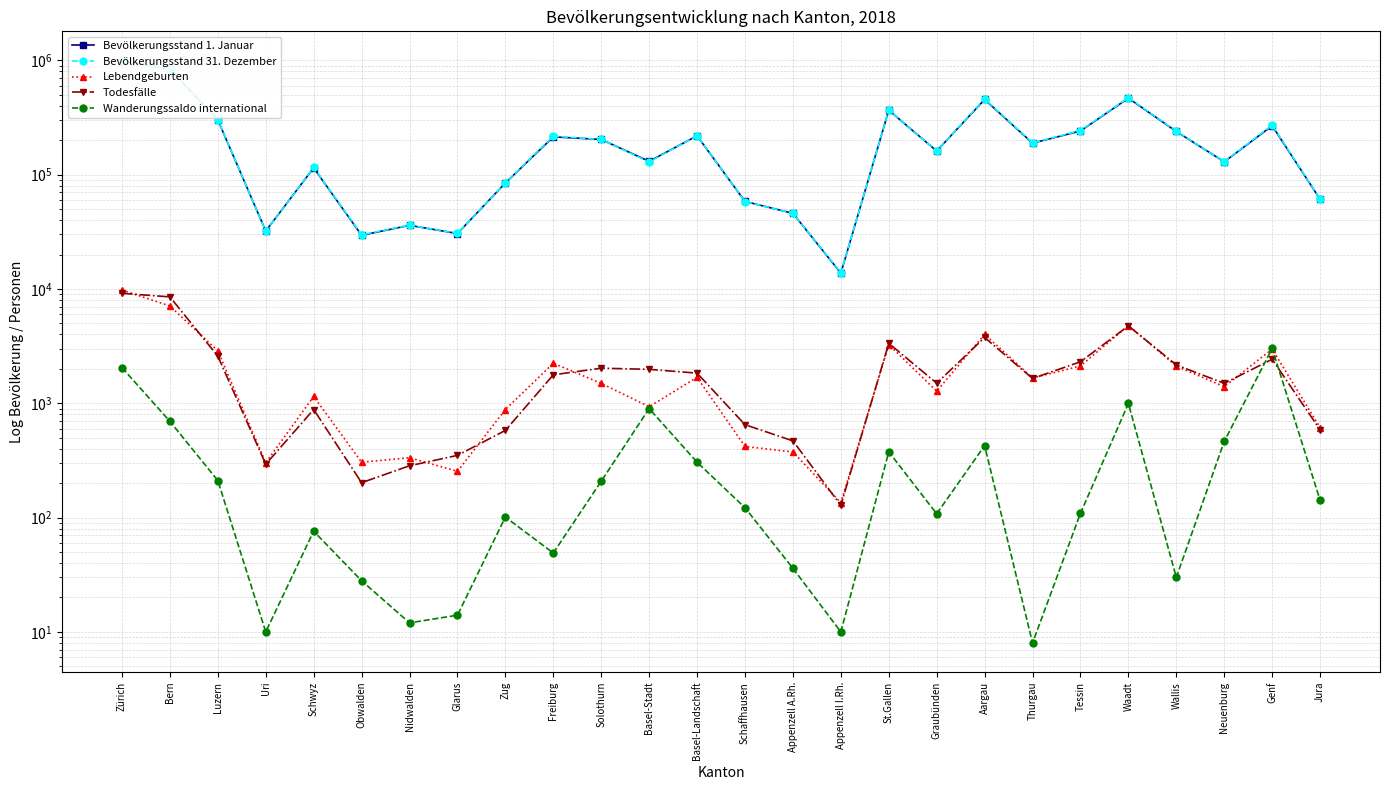

What is the maximum value shown in the chart?

998574